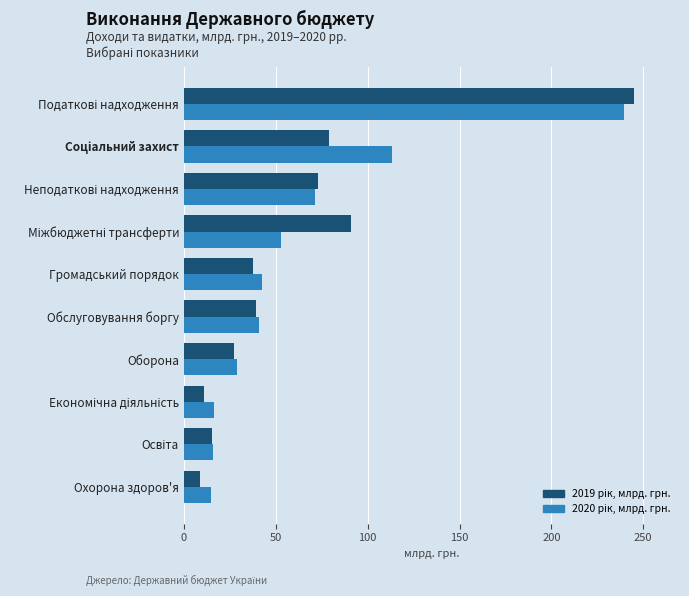

What is the smallest value displayed?

8.8